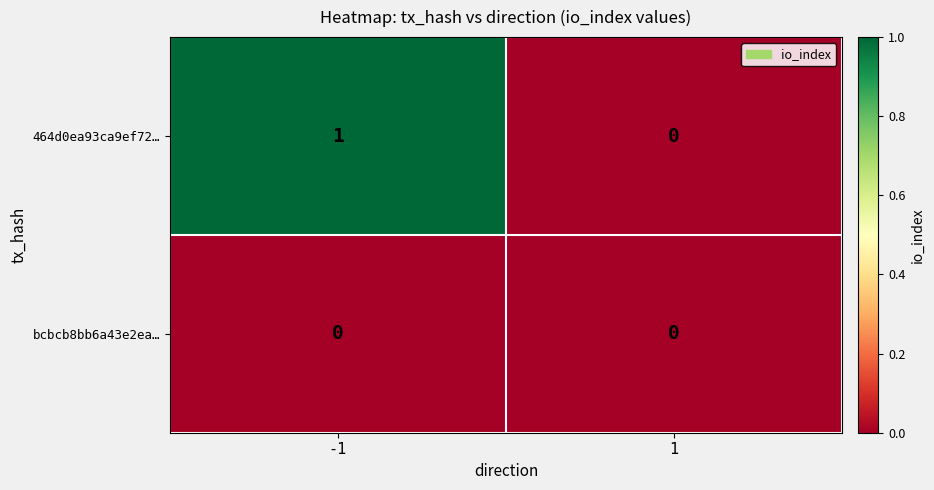

Reading left to right, transcribe all the data shown in this chart.

464d0ea93ca9ef72…: 1	0
bcbcb8bb6a43e2ea…: 0	0